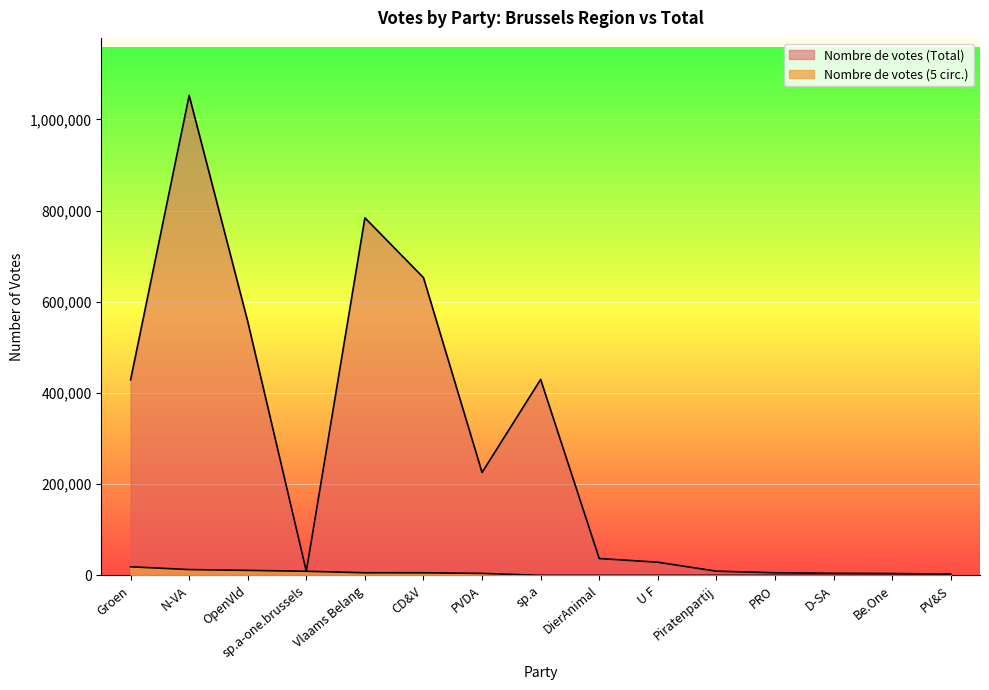

At which category is the sum across all series the highest?

N-VA